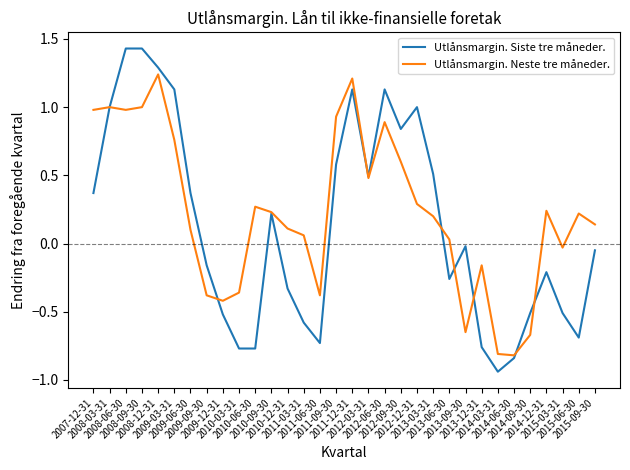

What is the sum of all Utlånsmargin. Neste tre måneder. values?

7.3